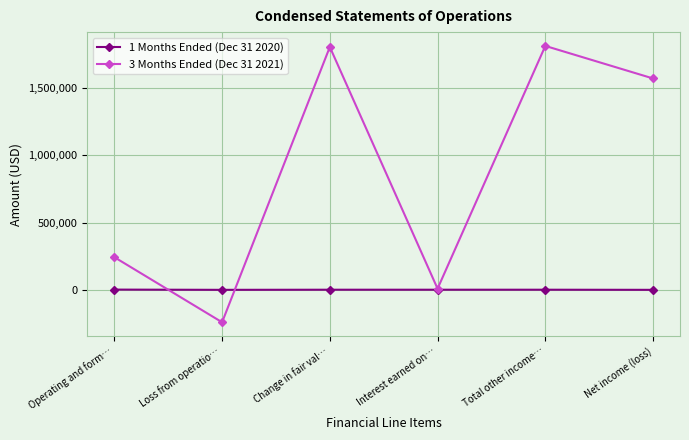

What is the minimum value shown in the chart?

-242081